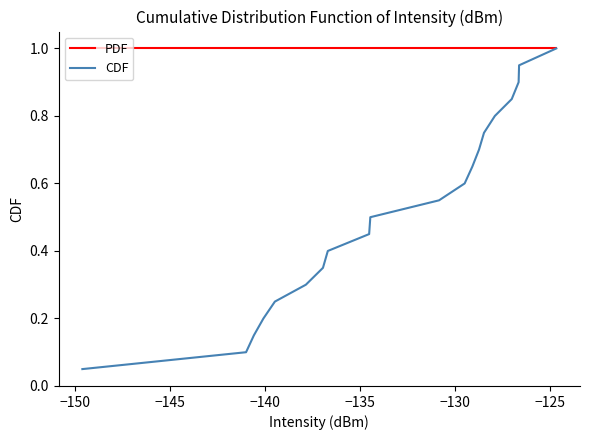

What is the lowest value of the PDF series?

1.0